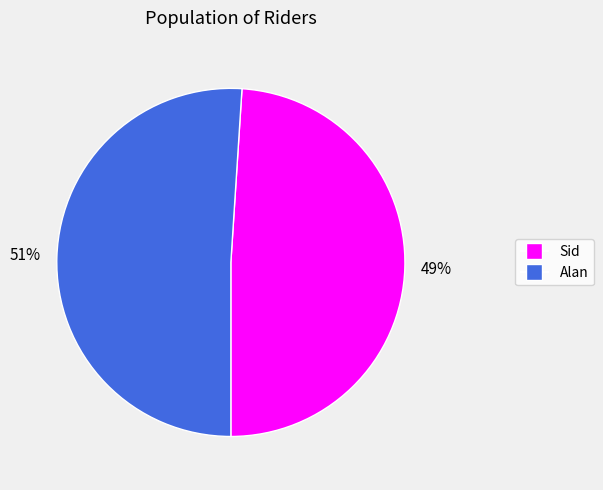

Combined, do Alan and Sid account for over 50%?

Yes